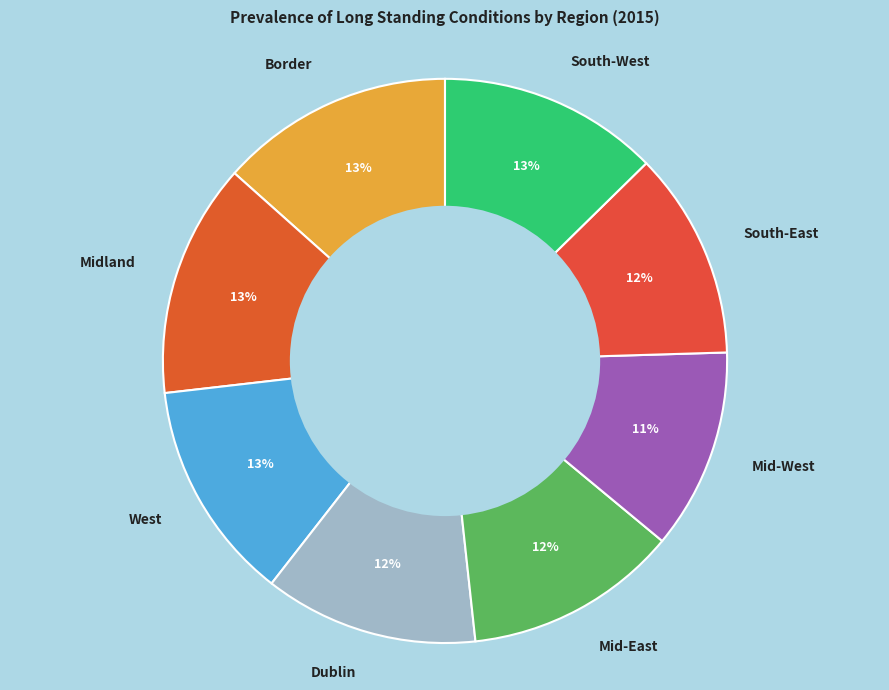

Between West and Mid-West, which is larger?

West